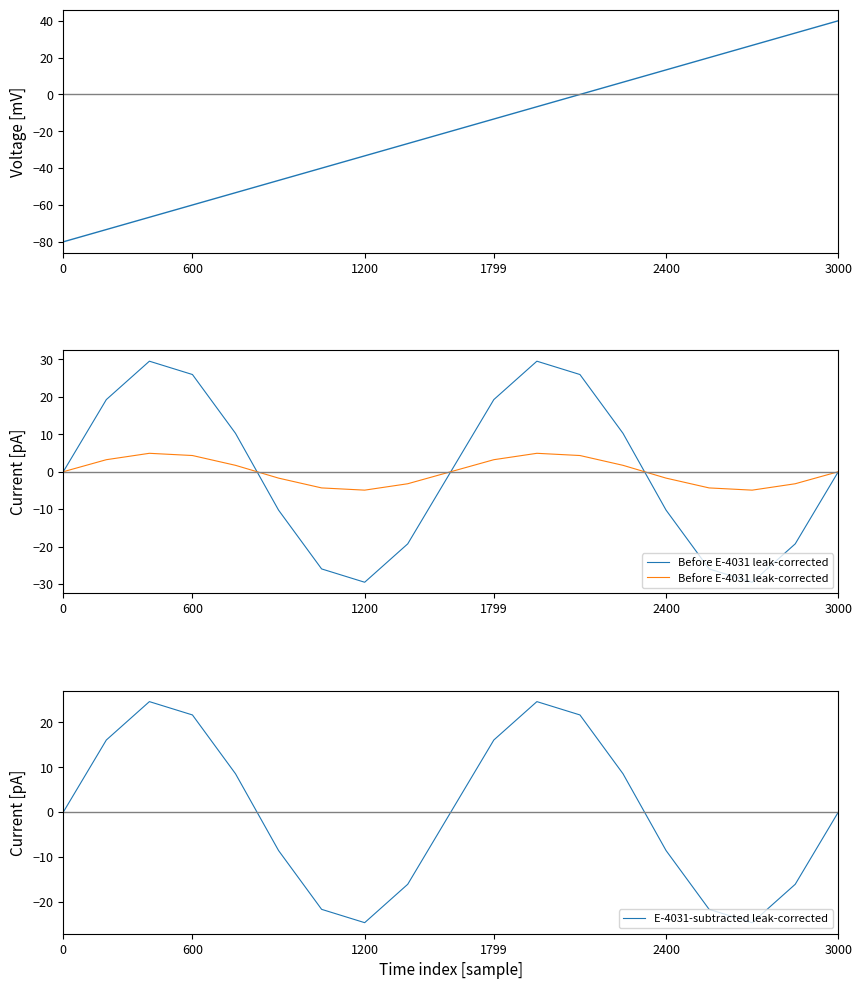

What is the difference between the second highest and second lowest values in the E-4031-subtracted leak-corrected series?

49.2